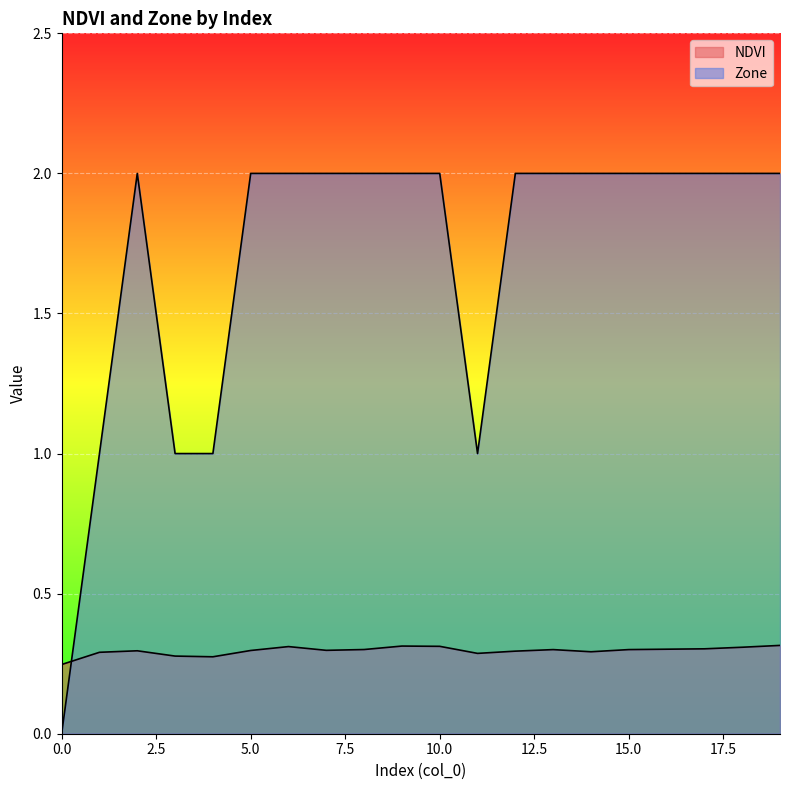

What is the value of the NDVI point at the 19th from the left?

0.3